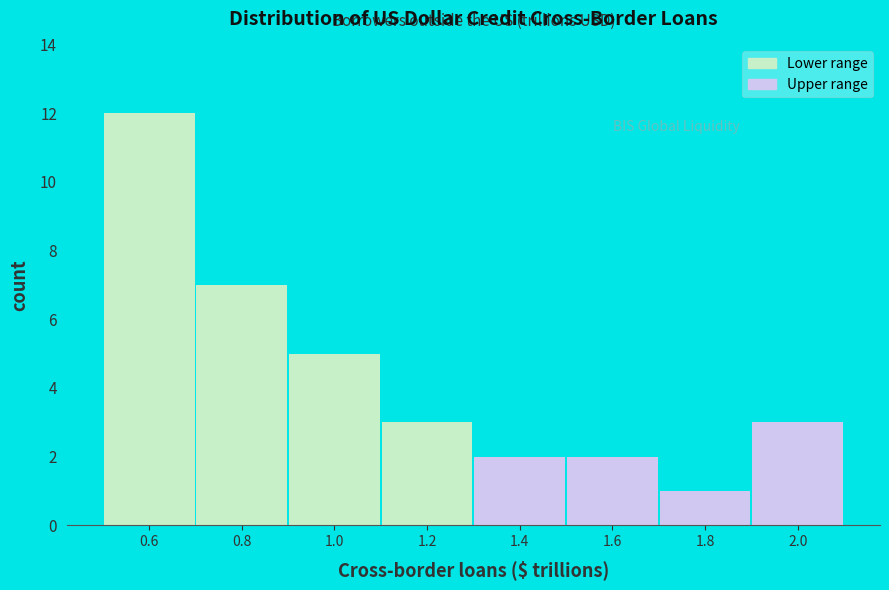

Reading right to left, list all the values displayed in this chart.

3	1	2	2	3	5	7	12